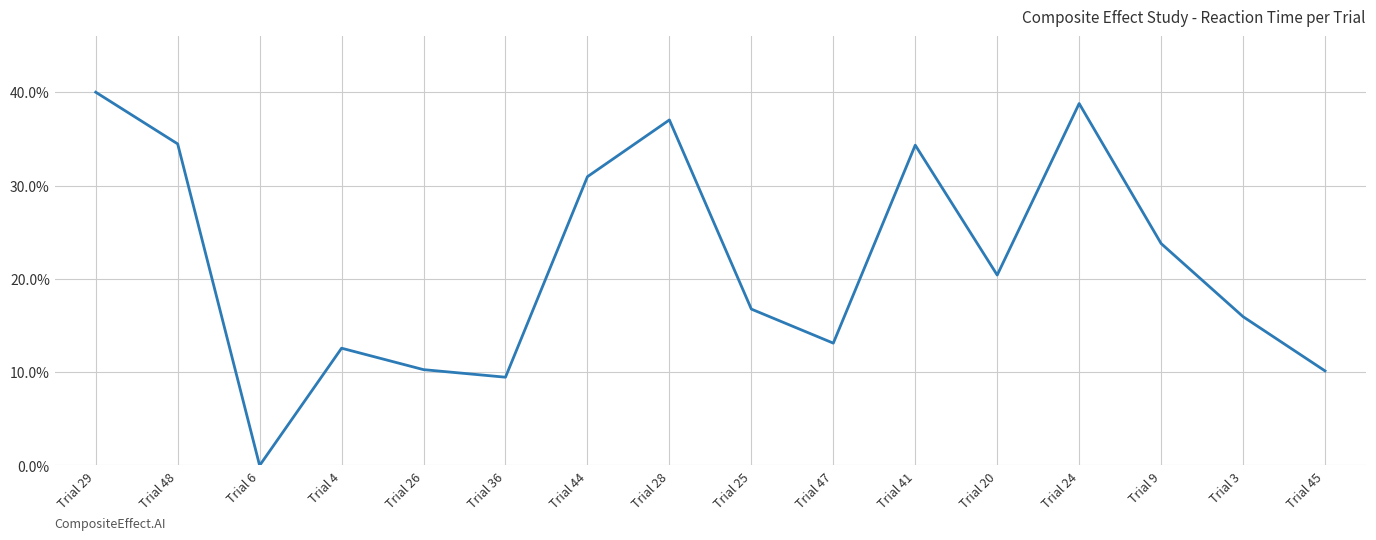

At which label is the value closest to 20?

Trial 20